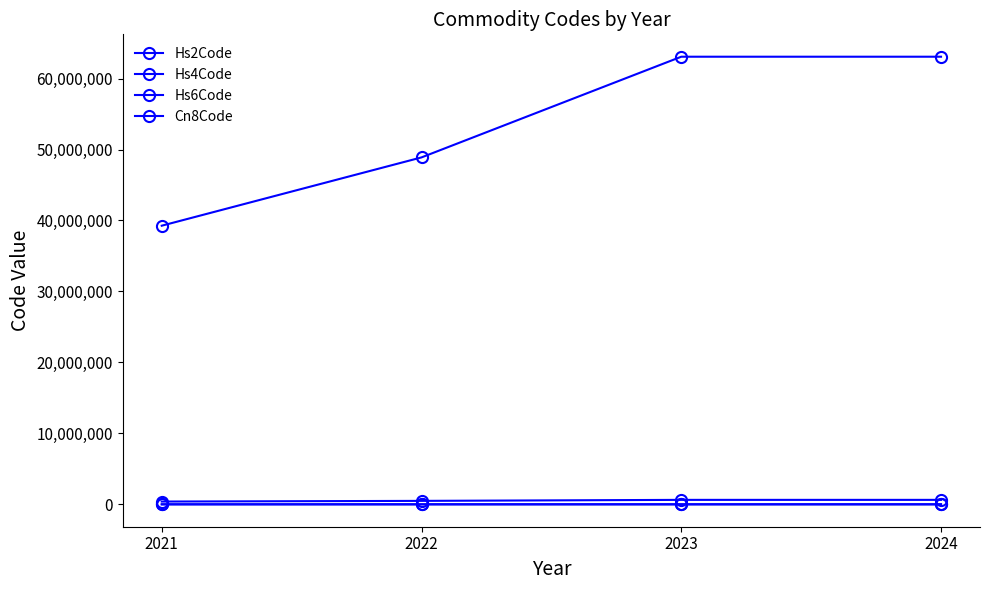

How many lines are shown in the chart?

4